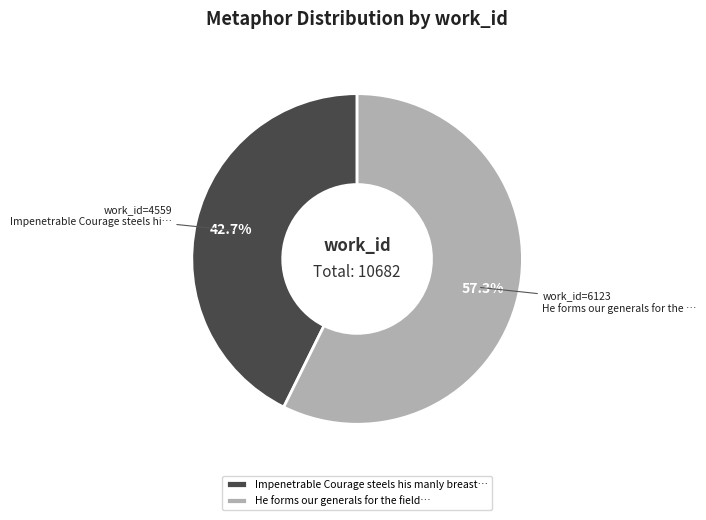

What percentage is NOT represented by Impenetrable Courage steels his manly breast…?

57.3%